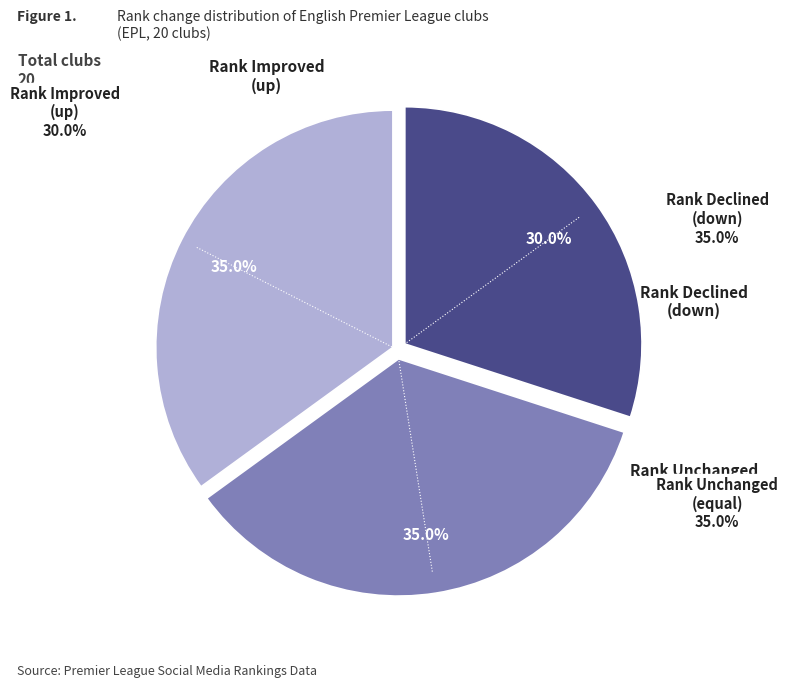

Is there a majority slice in this chart?

No